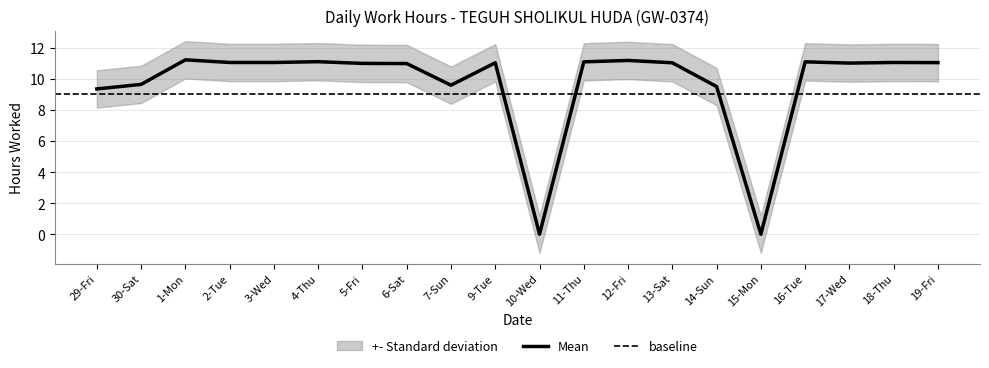

Which label corresponds to the largest value in the chart?

1-Mon